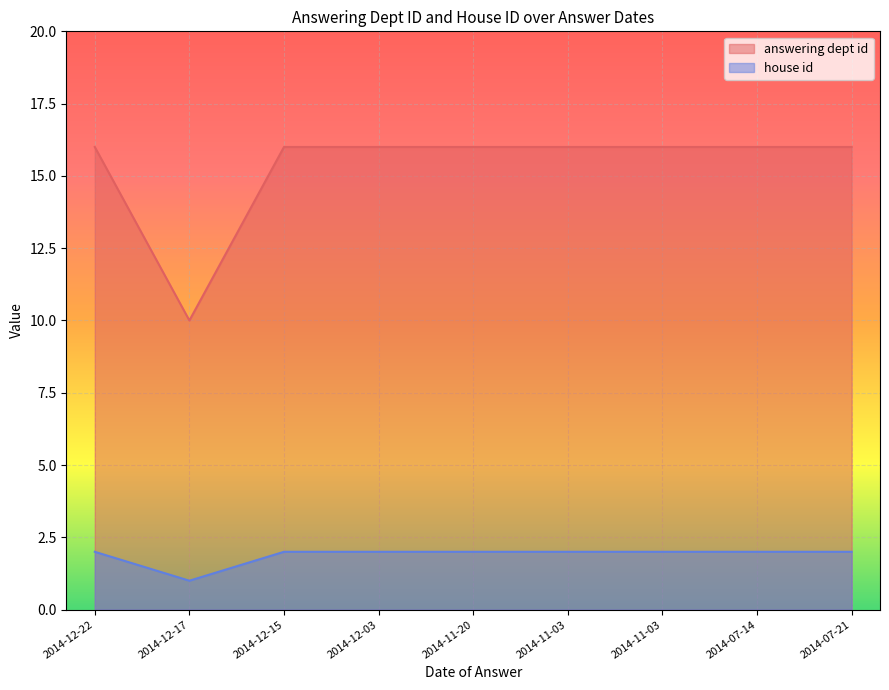

The house id series shows 1 at 2014-12-15. True or false?

False